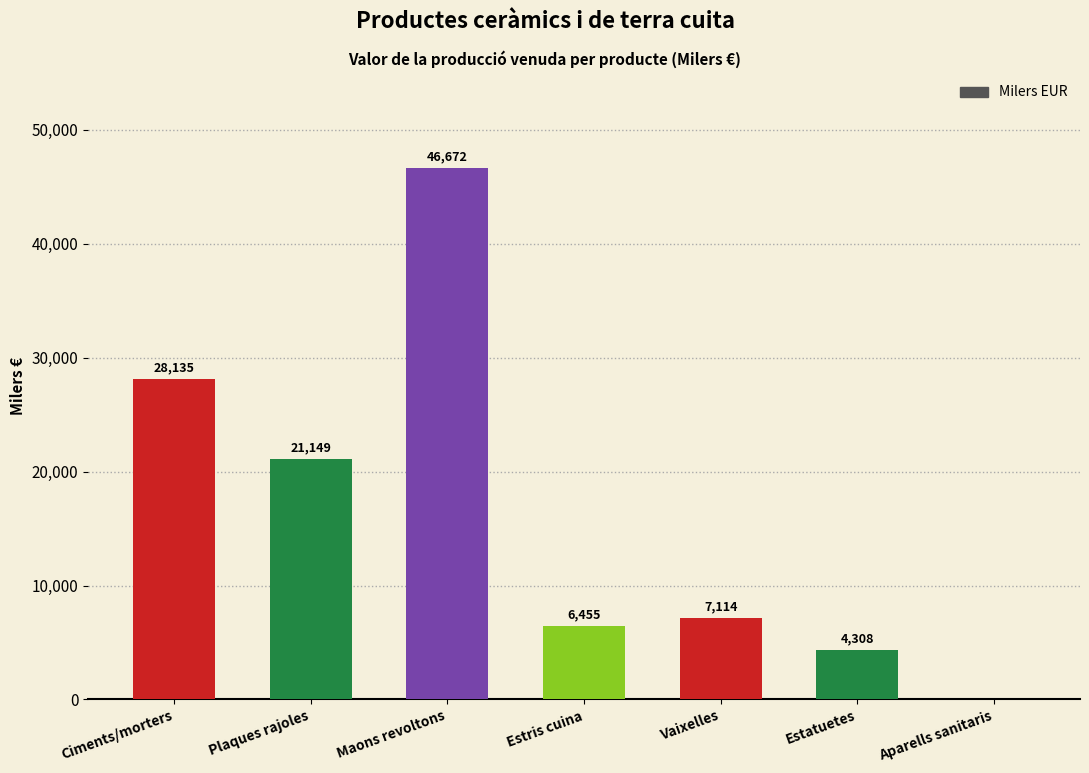

Are the bars grouped side by side (vs. stacked)?

No